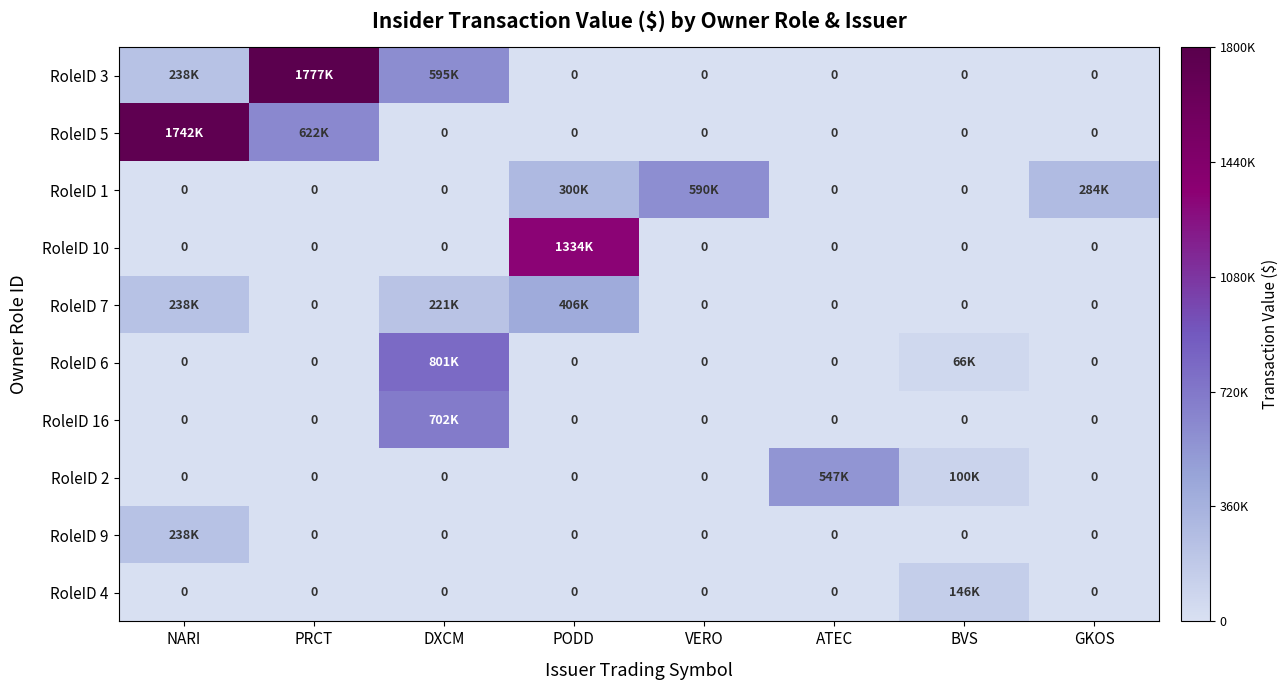

Count the number of categories in the chart.

8